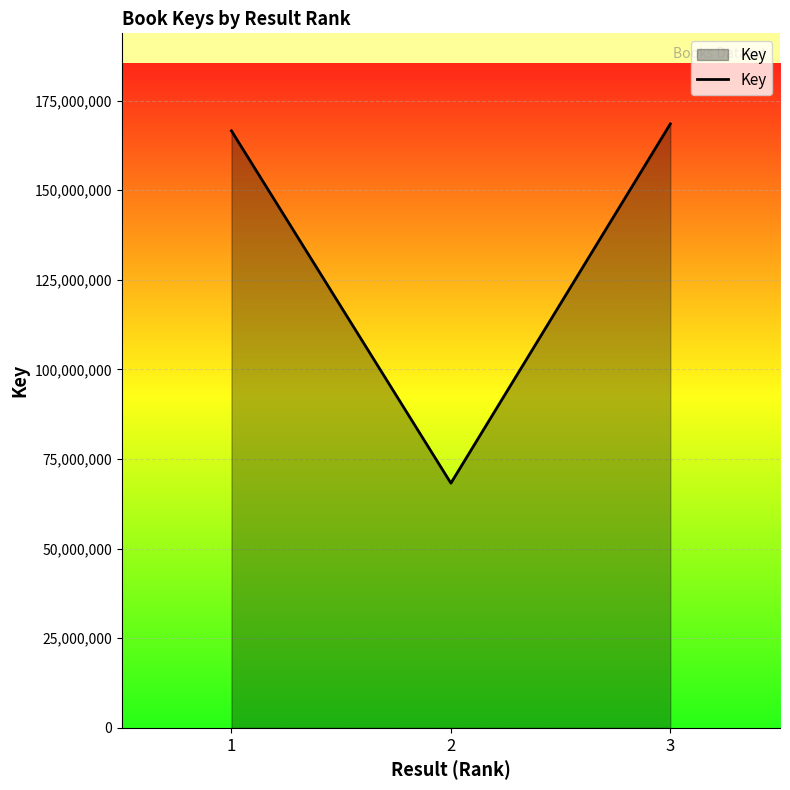

The chart shows a value of 62198542 at 3. True or false?

False